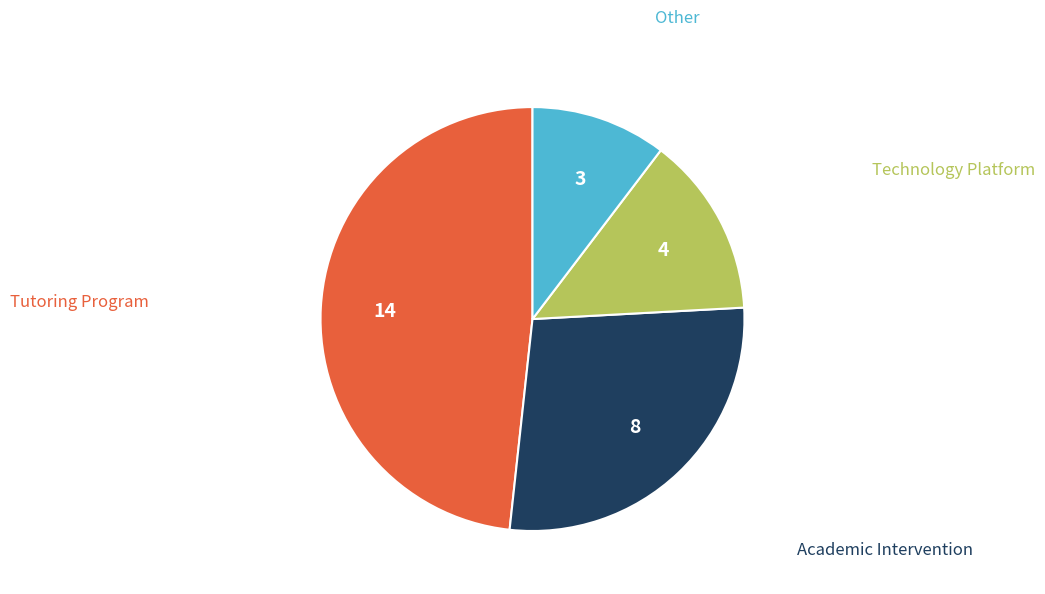

Is there a majority slice in this chart?

No